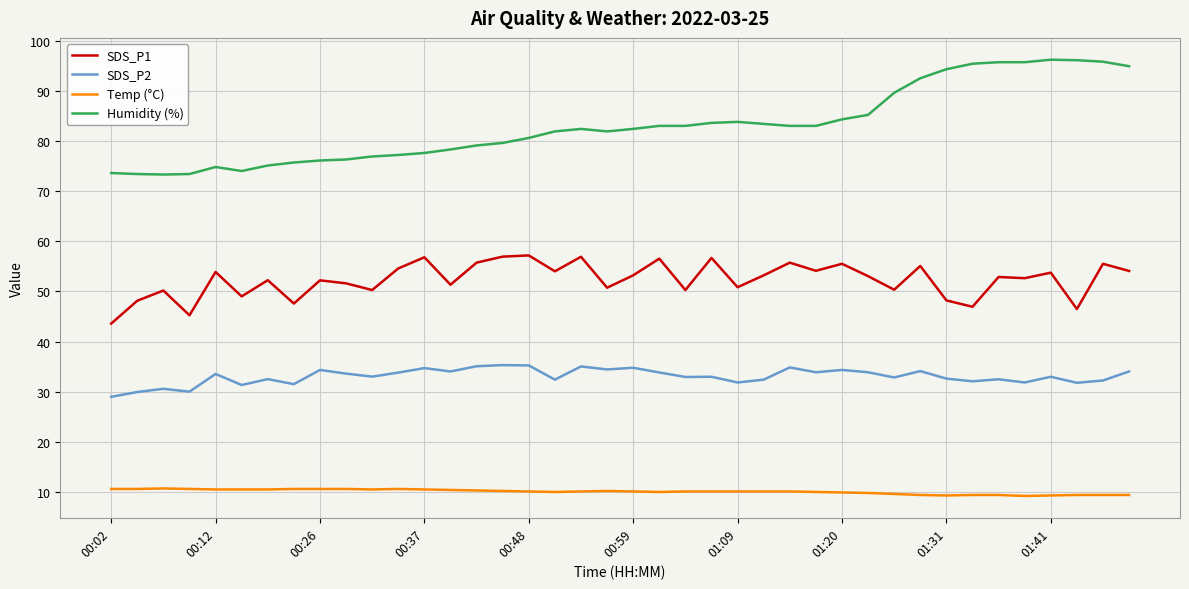

True or false: SDS_P2 and Temp (°C) cross at least once.

False